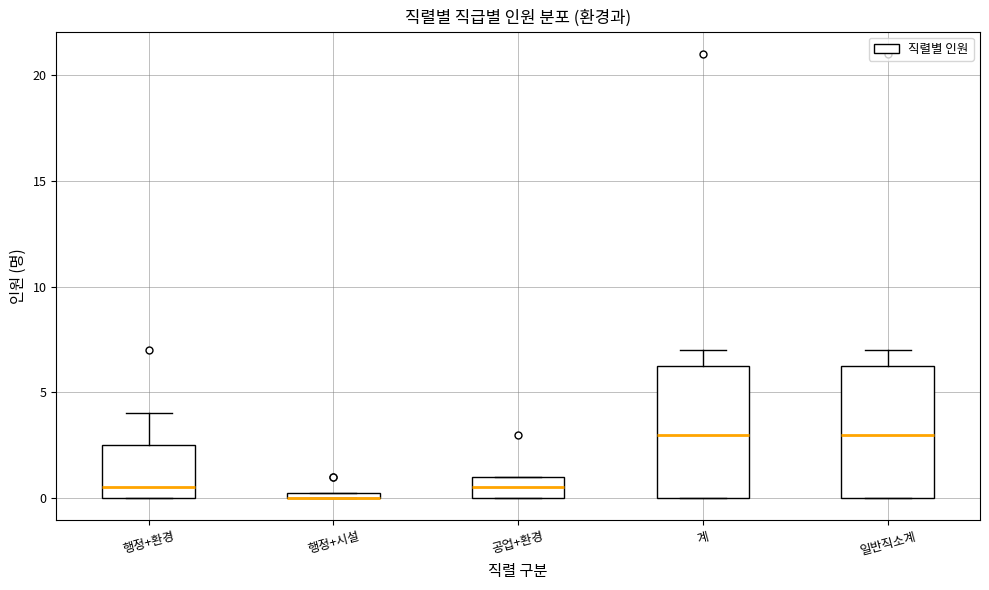

Where is the upper edge of the box for 공업+환경 on the y-axis? The values are not printed on the chart, so give them approximately, as read against the axis.

1.0